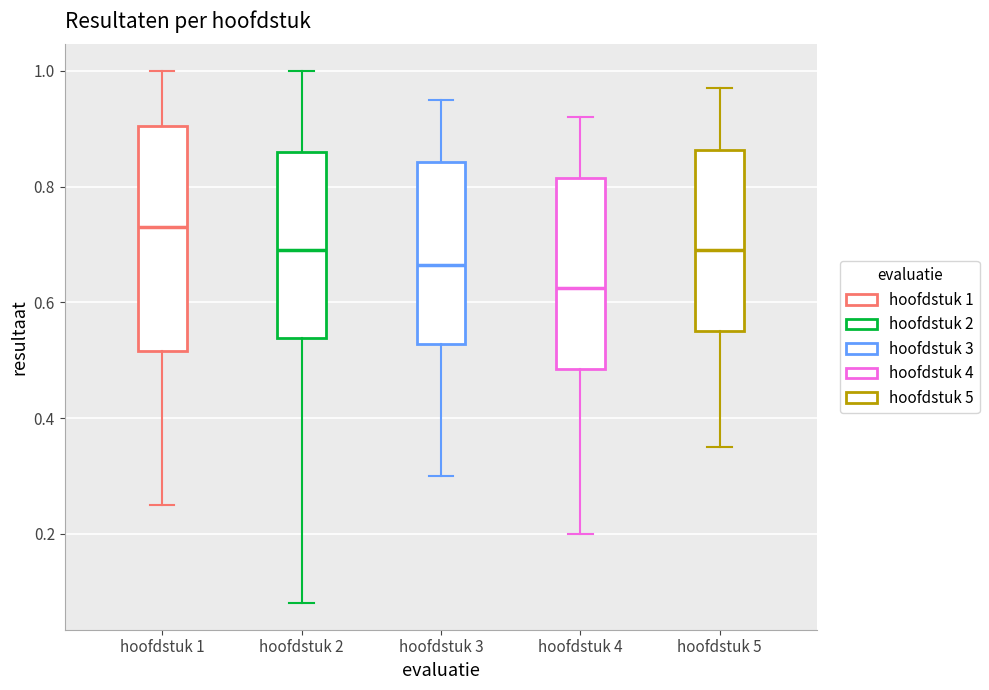

Reading left to right, transcribe this box plot: for each box, give where its median line is, the range the box spans, and where its two whiskers end, as read against the y-axis. The values are not printed on the chart, so give them approximately, as read against the axis.

hoofdstuk 1: median 0.74, box 0.52 to 0.90, whiskers 0.26 to 1.00
hoofdstuk 2: median 0.70, box 0.54 to 0.86, whiskers 0.08 to 1.00
hoofdstuk 3: median 0.66, box 0.52 to 0.84, whiskers 0.30 to 0.96
hoofdstuk 4: median 0.62, box 0.48 to 0.82, whiskers 0.20 to 0.92
hoofdstuk 5: median 0.70, box 0.56 to 0.86, whiskers 0.36 to 0.98